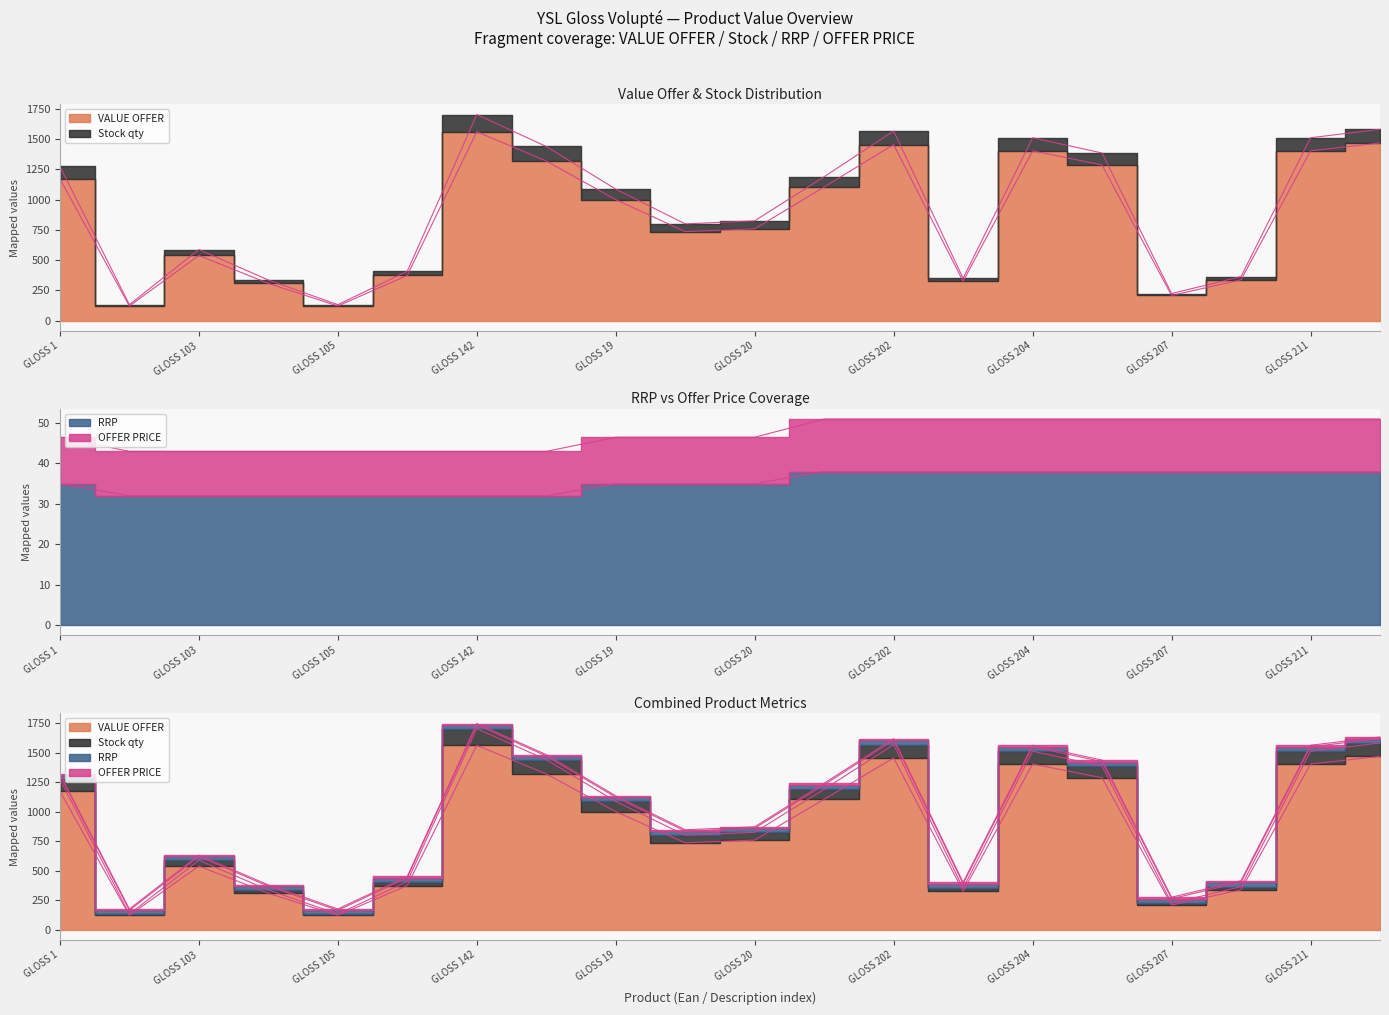

Is it true that RRP equals 35.0 at GLOSS 1?

True